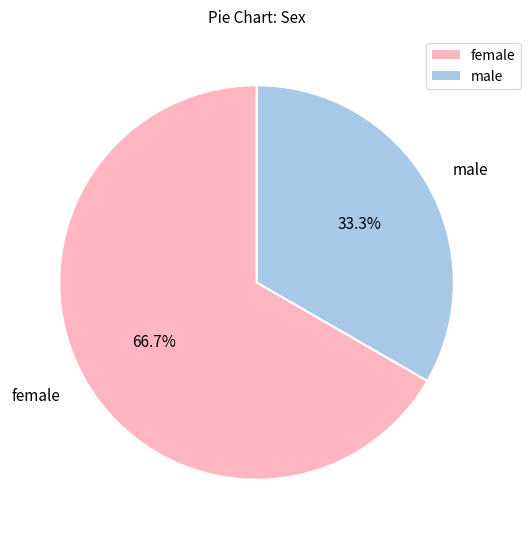

Is female the majority of the pie?

Yes